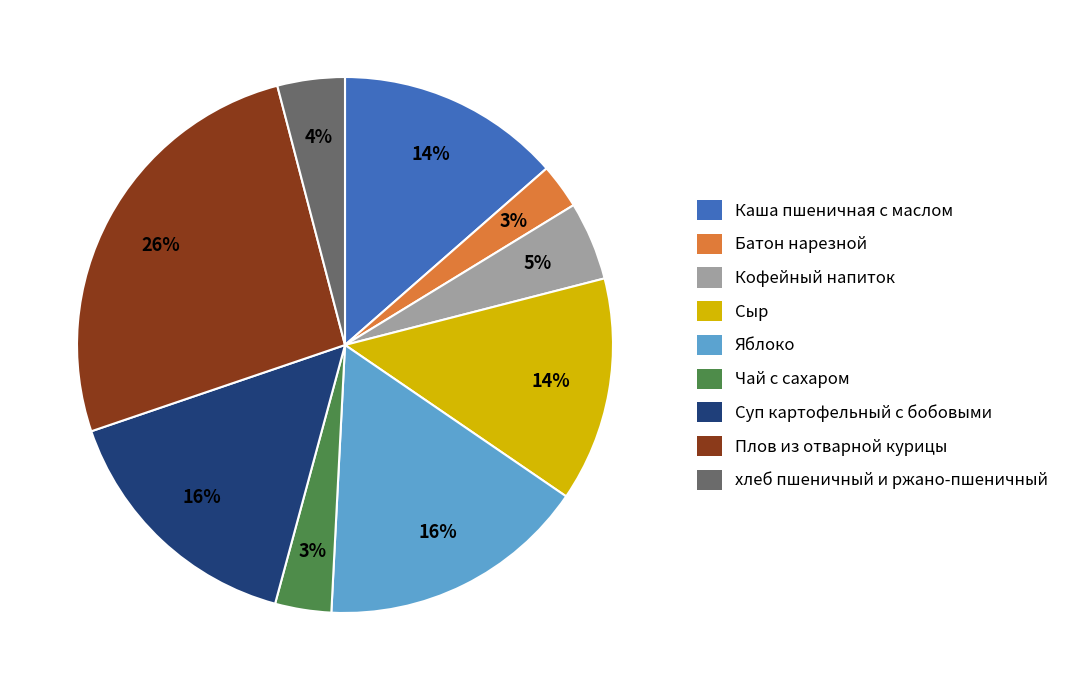

Between хлеб пшеничный и ржано-пшеничный and Кофейный напиток, which is larger?

Кофейный напиток